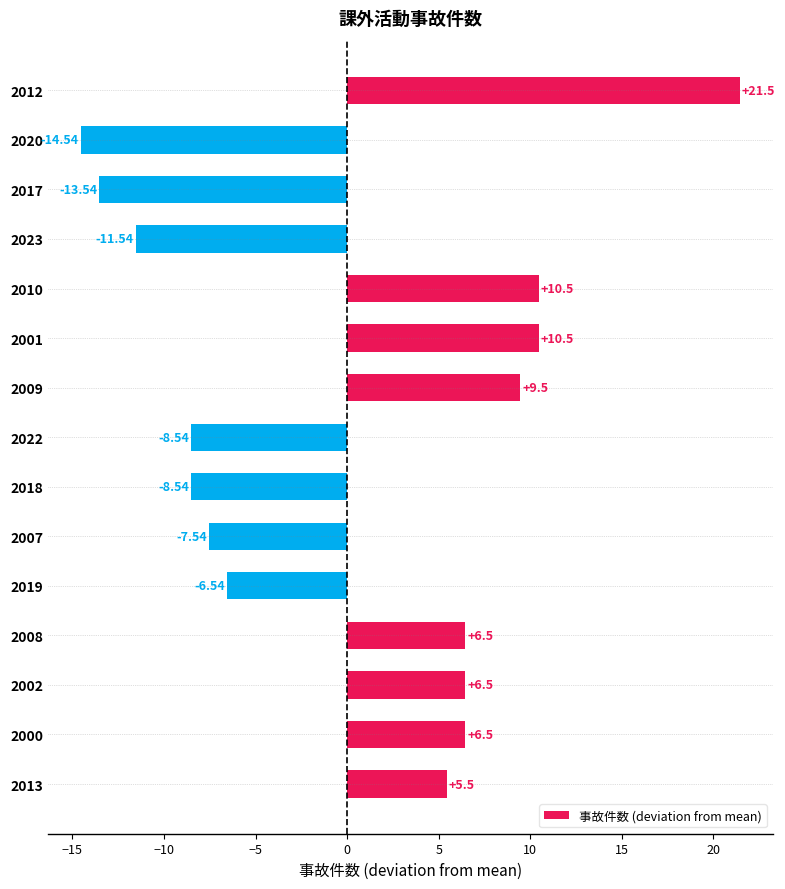

What is the average value?

0.4